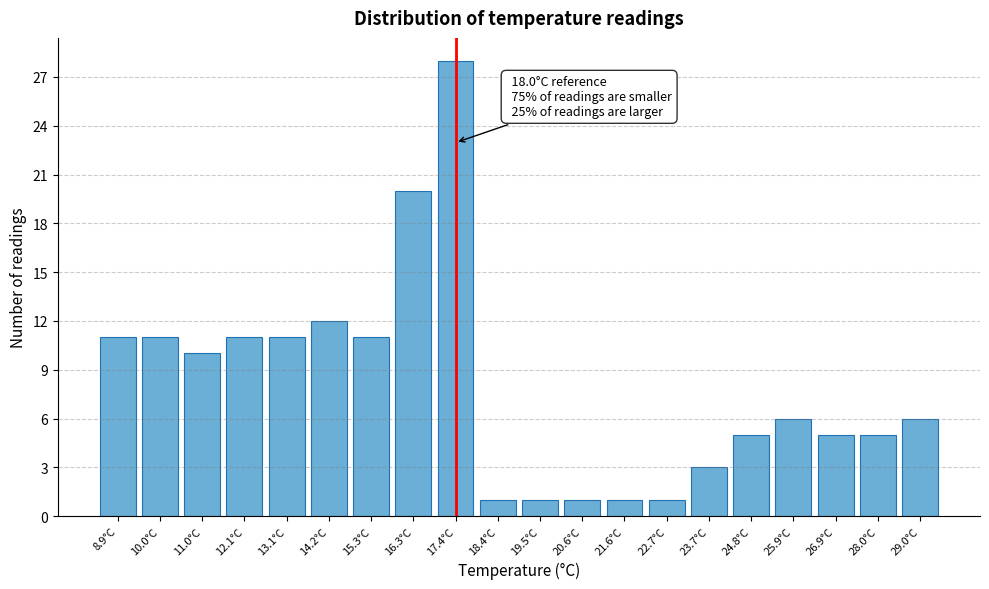

Reading left to right, what are all the values shown in this chart?

11	11	10	11	11	12	11	20	28	1	1	1	1	1	3	5	6	5	5	6